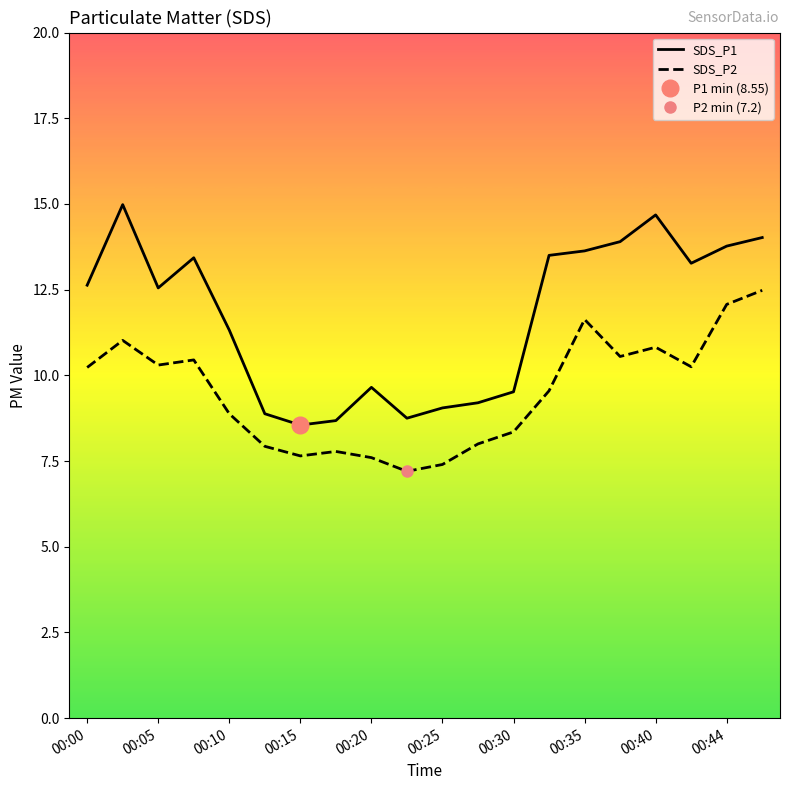

At 00:00, list the series in order from smallest to largest.

SDS_P2, SDS_P1